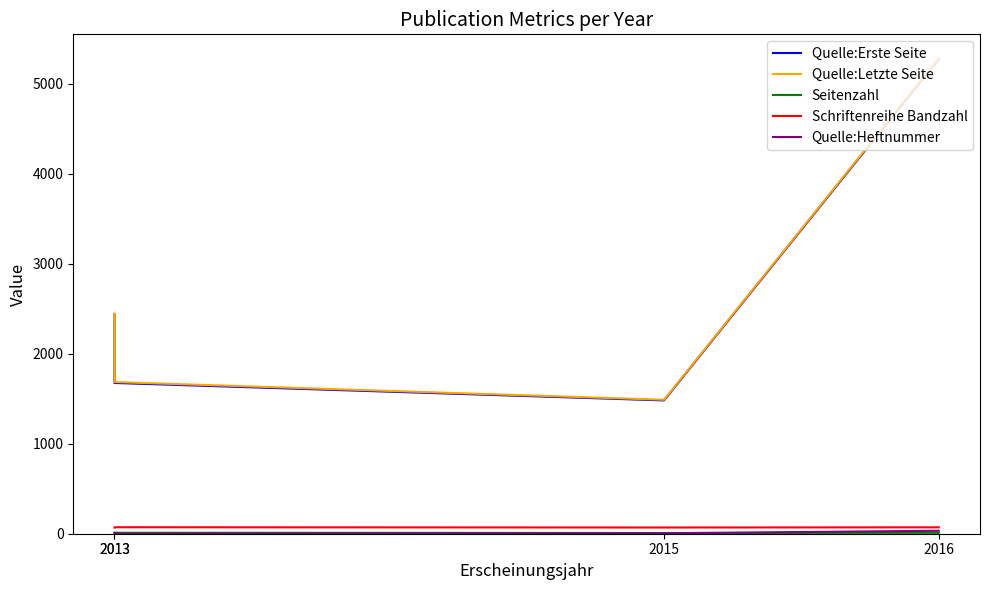

The Seitenzahl series shows 10 at 2013. True or false?

True